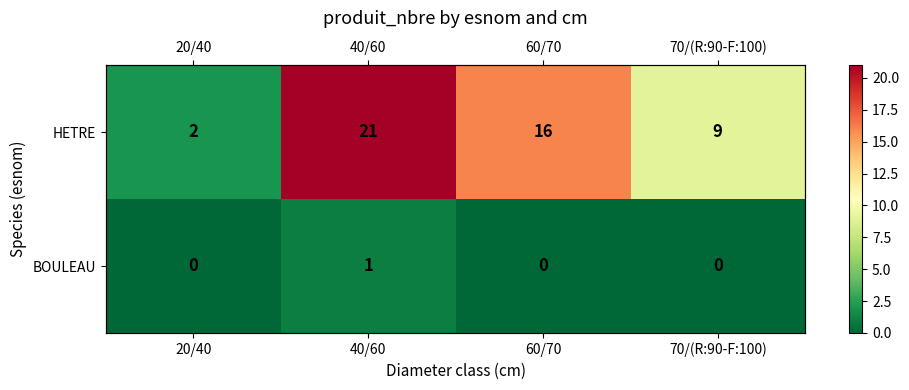

True or false: HETRE has a value of 16 at 60/70.

True